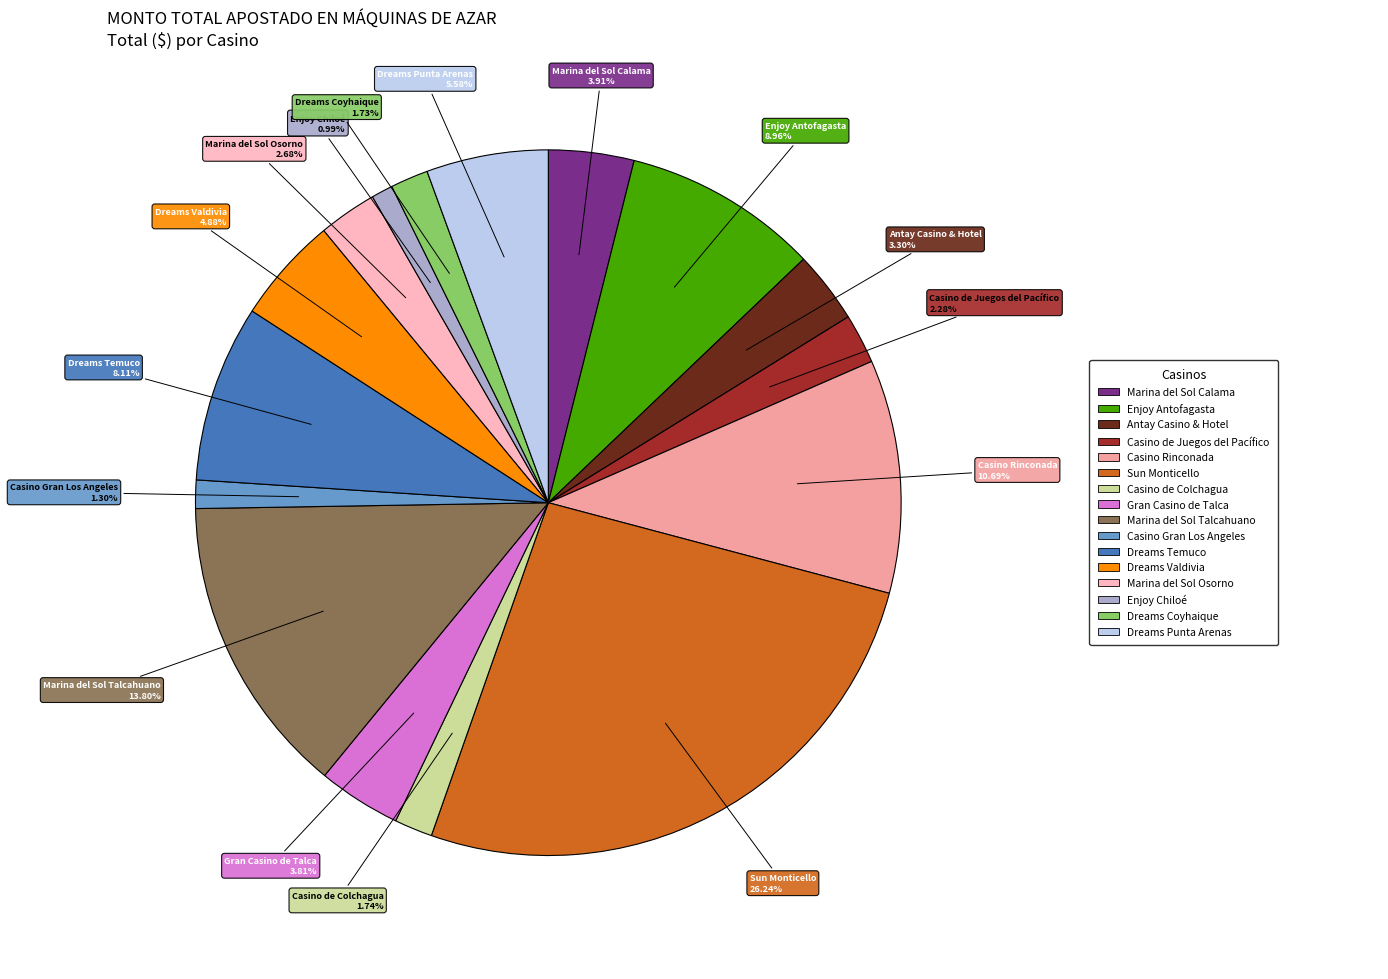

Does any single category account for the majority?

No